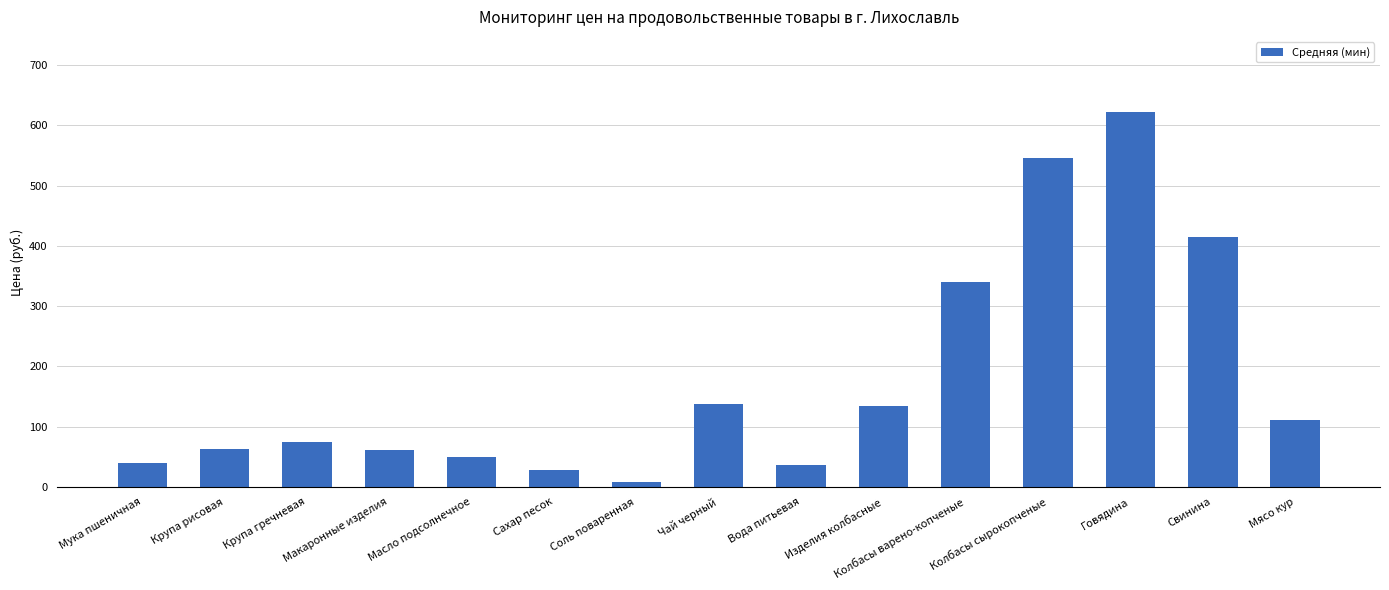

What is the difference between the maximum and minimum values?

614.1